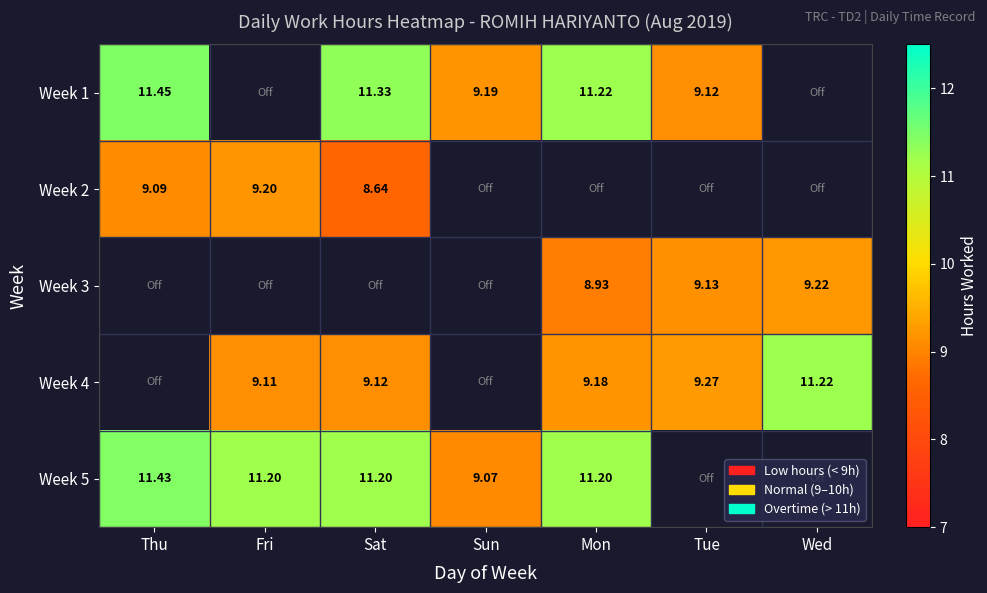

Is the value of Week 5 at Thu greater than the value of Week 1 at Tue?

Yes